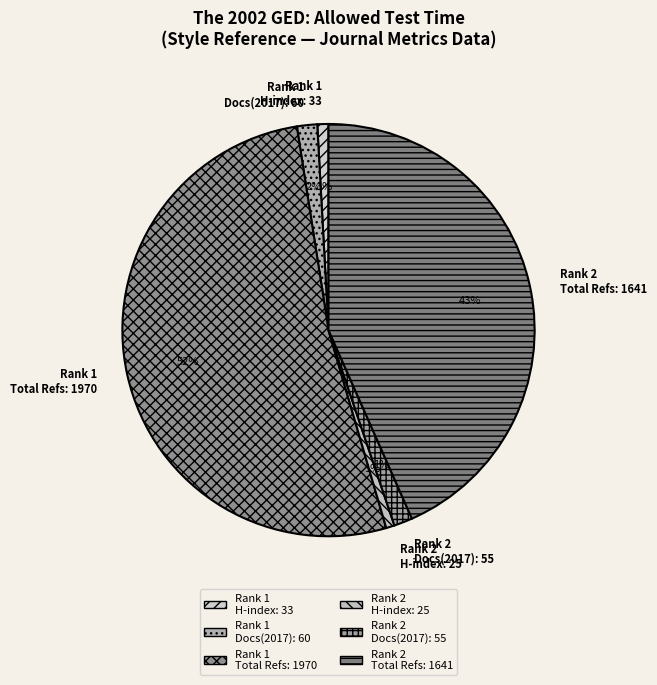

Which category has the biggest portion of the pie?

Rank 1 Total Refs: 1970